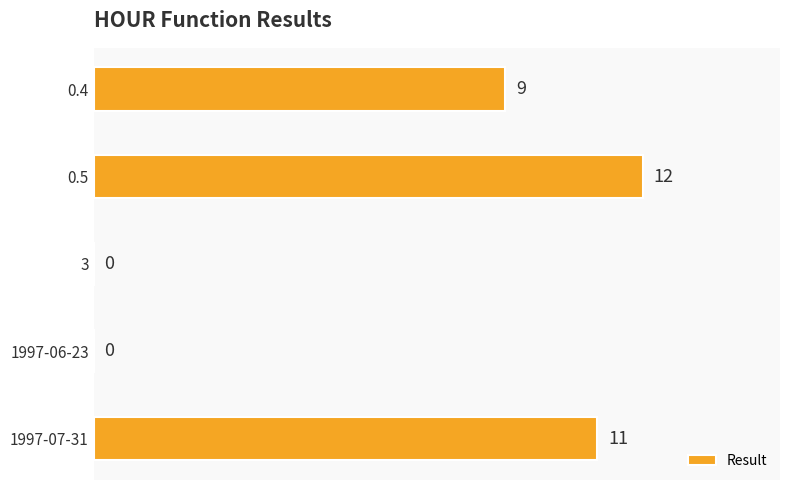

Reading top to bottom, extract all data points from this chart.

0.4=9	0.5=12	3=0	1997-06-23=0	1997-07-31=11